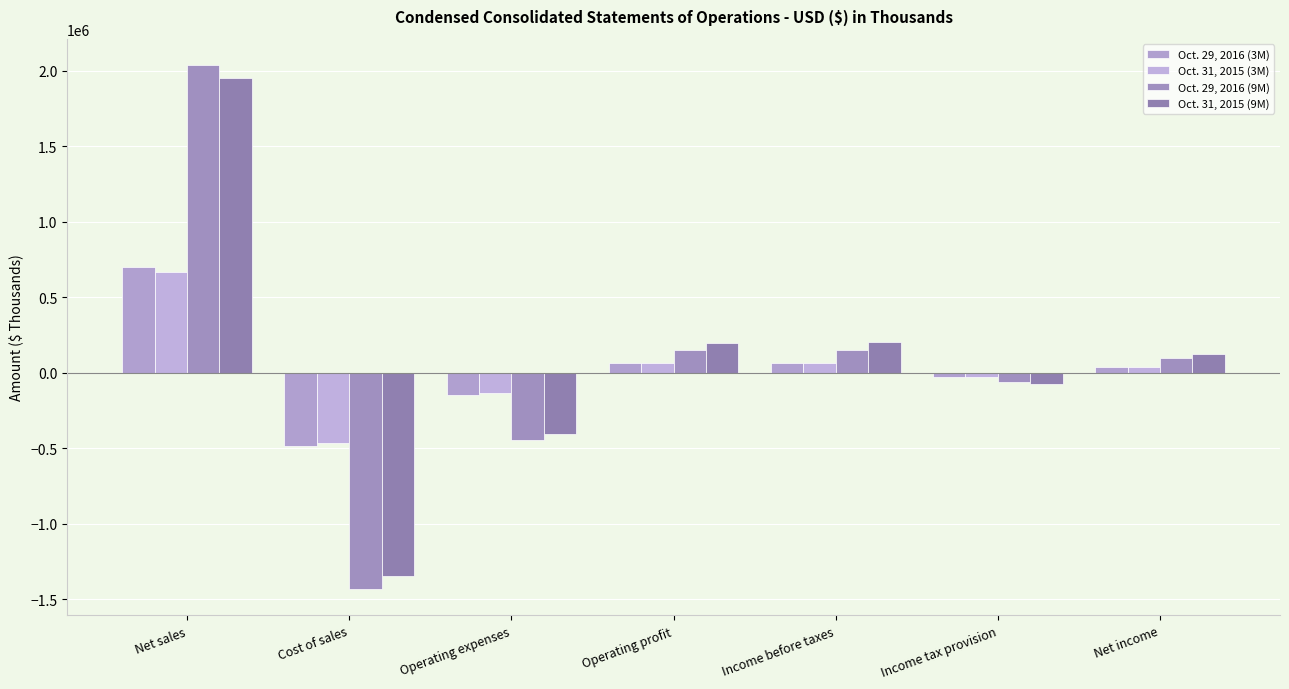

The value of Oct. 31, 2015 (3M) at Cost of sales is -466554. True or false?

True